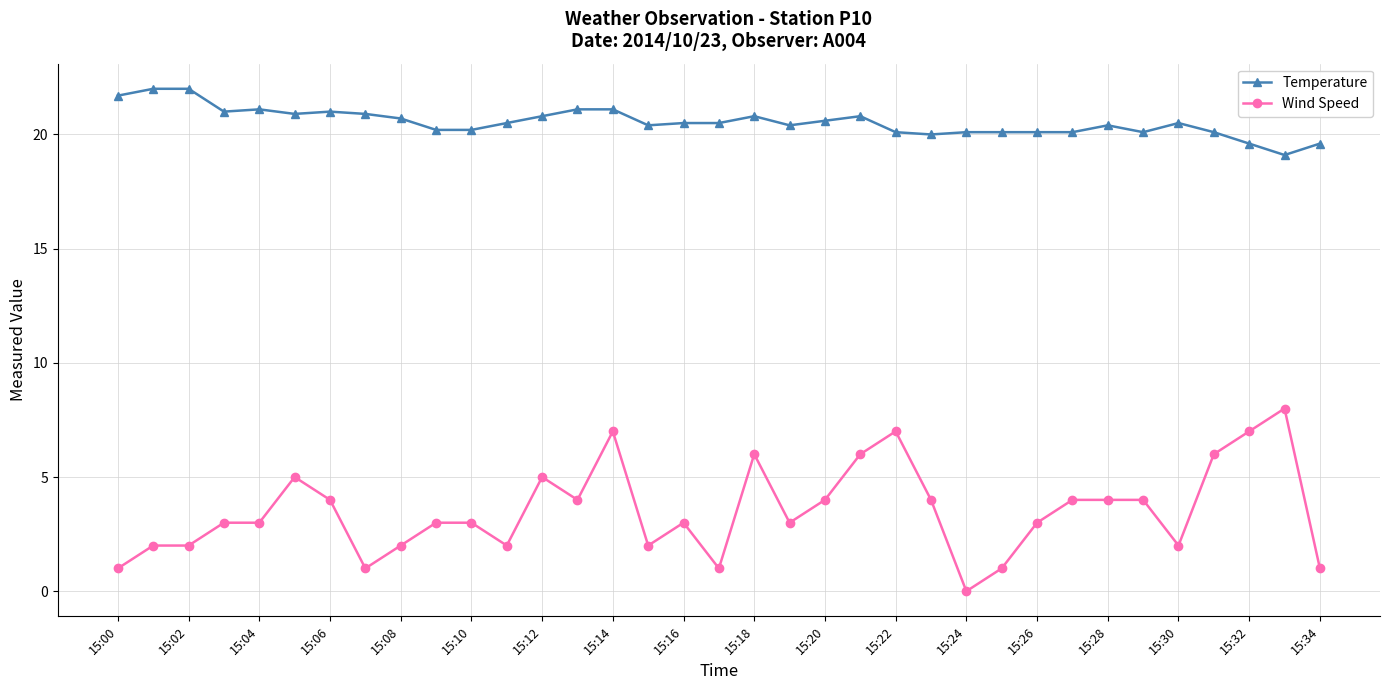

List the series in order of their peak value, highest first.

Temperature, Wind Speed